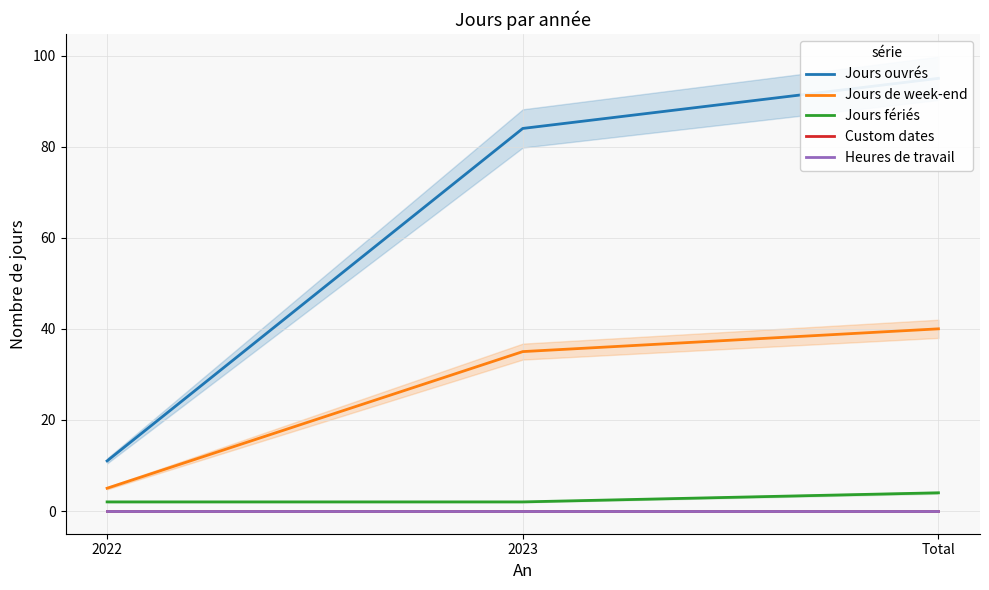

What is the spread (max minus min) of values at 2023?

84